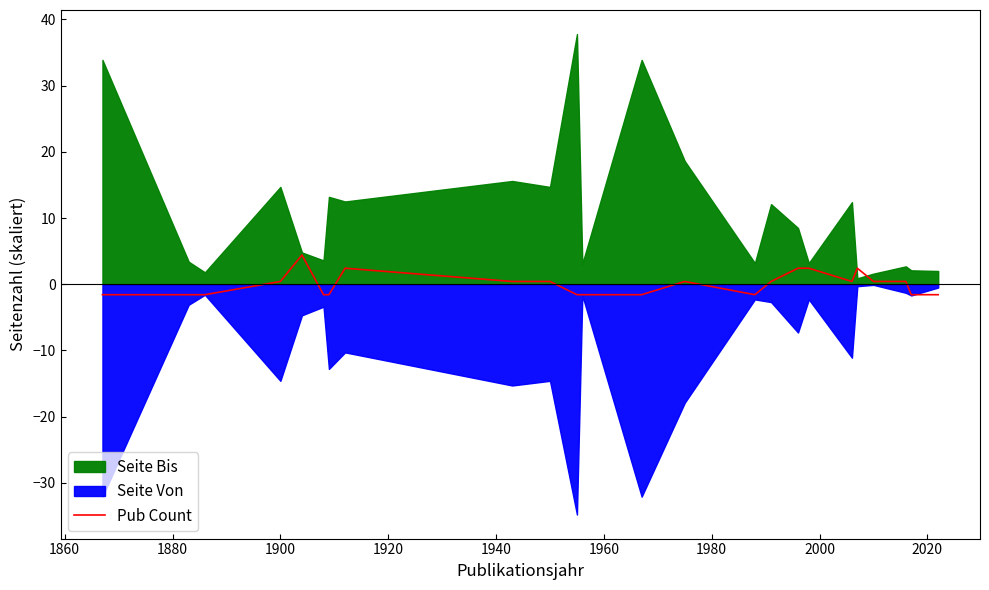

Which has a higher value, 2000 or 1960?

2000